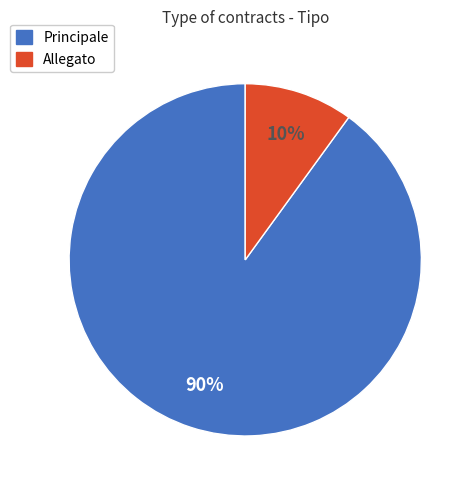

Does any single category account for the majority?

Yes